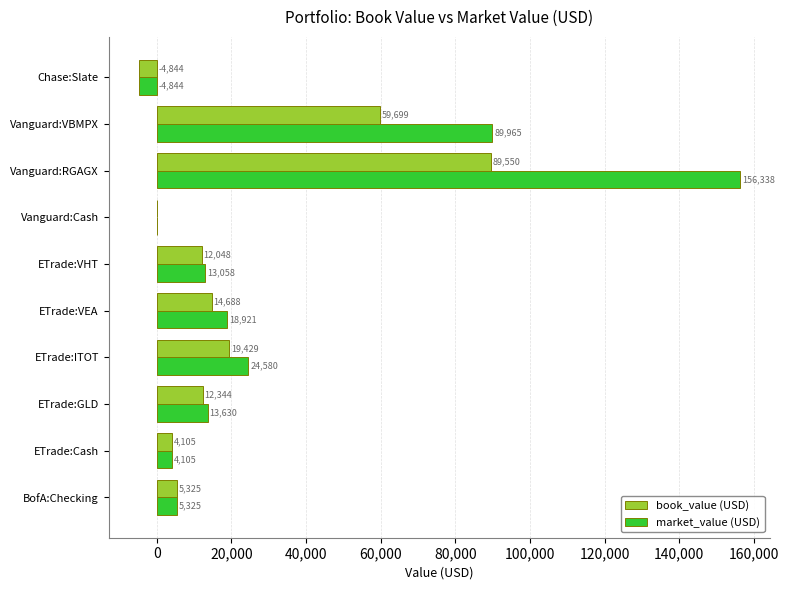

True or false: book_value (USD) has a value of 89550.6 at Vanguard:RGAGX.

True